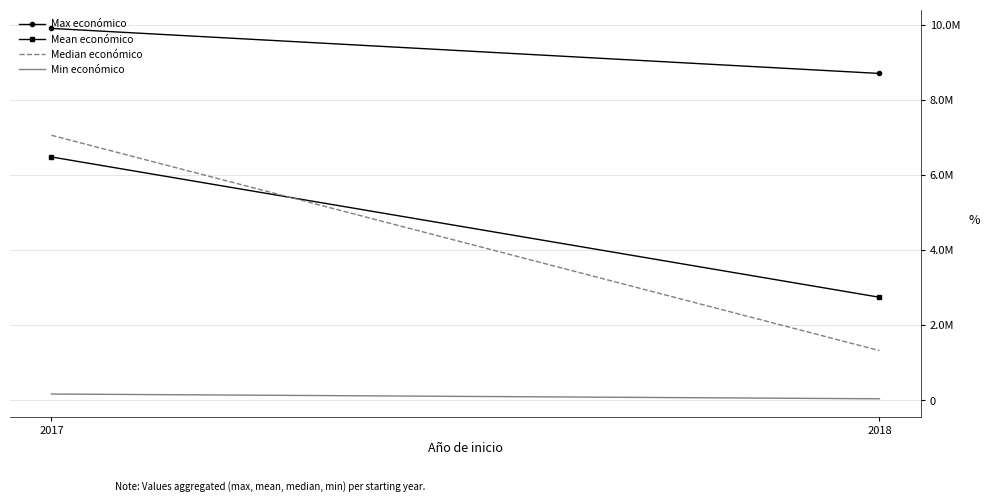

Reading left to right, extract all data points from this chart.

Max económico: 2017=9900193.0	2018=8701686.0
Mean económico: 2017=6479702.6	2018=2746872.4
Median económico: 2017=7056709.0	2018=1327134.5
Min económico: 2017=171924.0	2018=44991.0